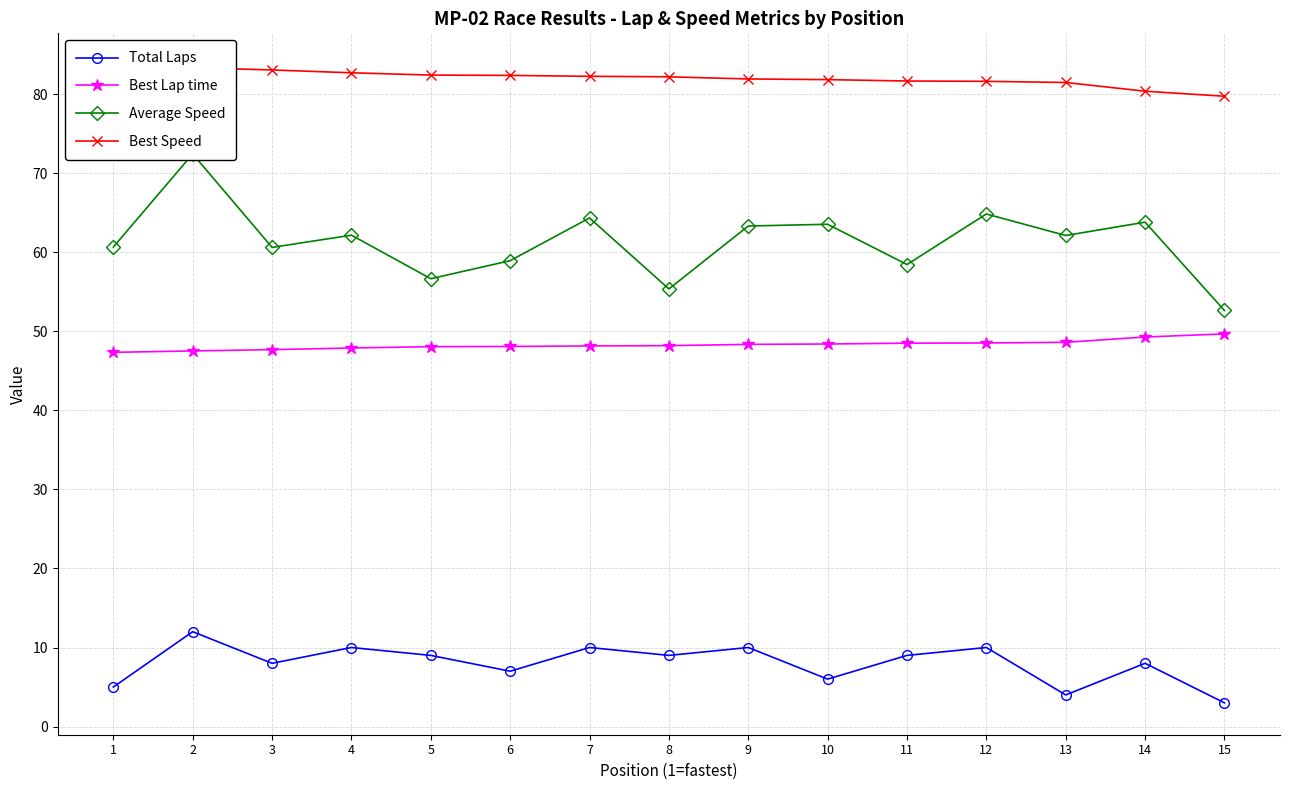

Where does the Total Laps series first go above 9?

2